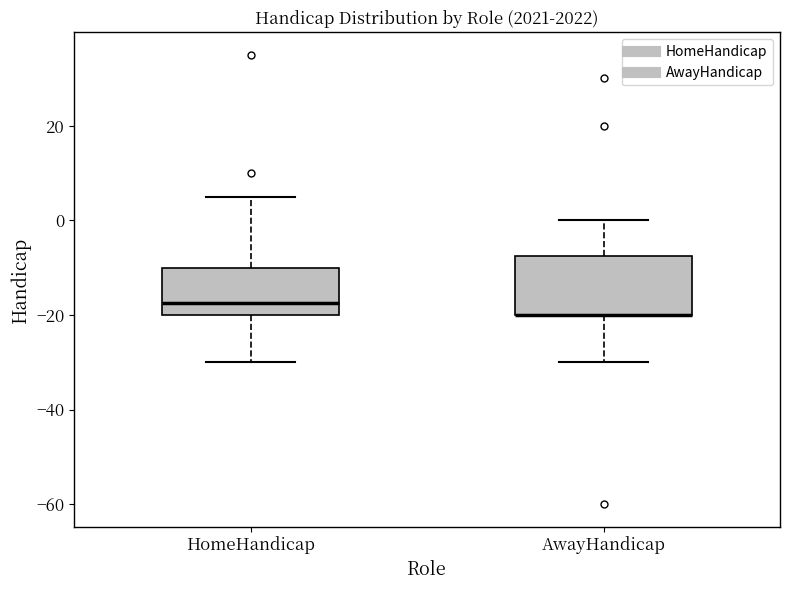

Reading left to right, transcribe this box plot: for each box, give where its median line is, the range the box spans, and where its two whiskers end, as read against the y-axis. The values are not printed on the chart, so give them approximately, as read against the axis.

HomeHandicap: median -18, box -20 to -10, whiskers -30 to 6
AwayHandicap: median -20 (drawn on the box's lower edge), box -20 to -8, whiskers -30 to 0